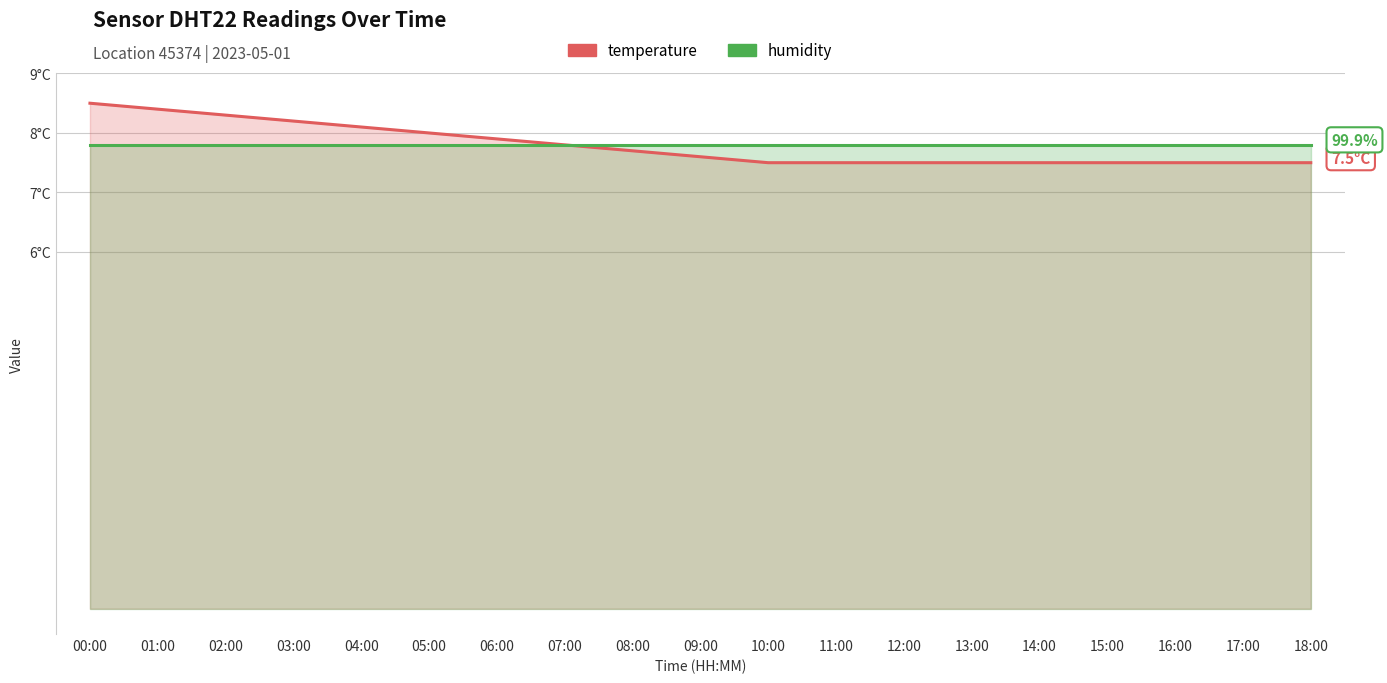

Read the temperature value at 01:00.

8.4